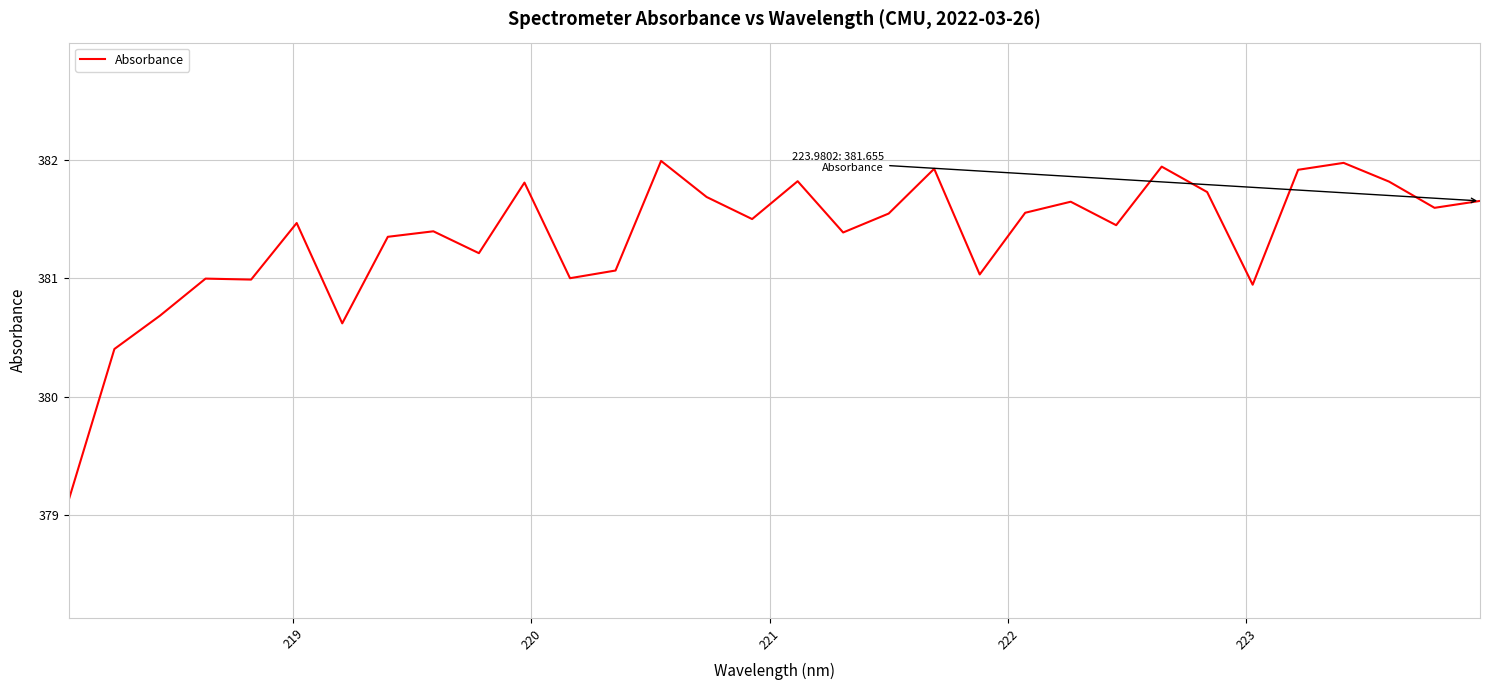

What is the minimum value shown in the chart?

379.1